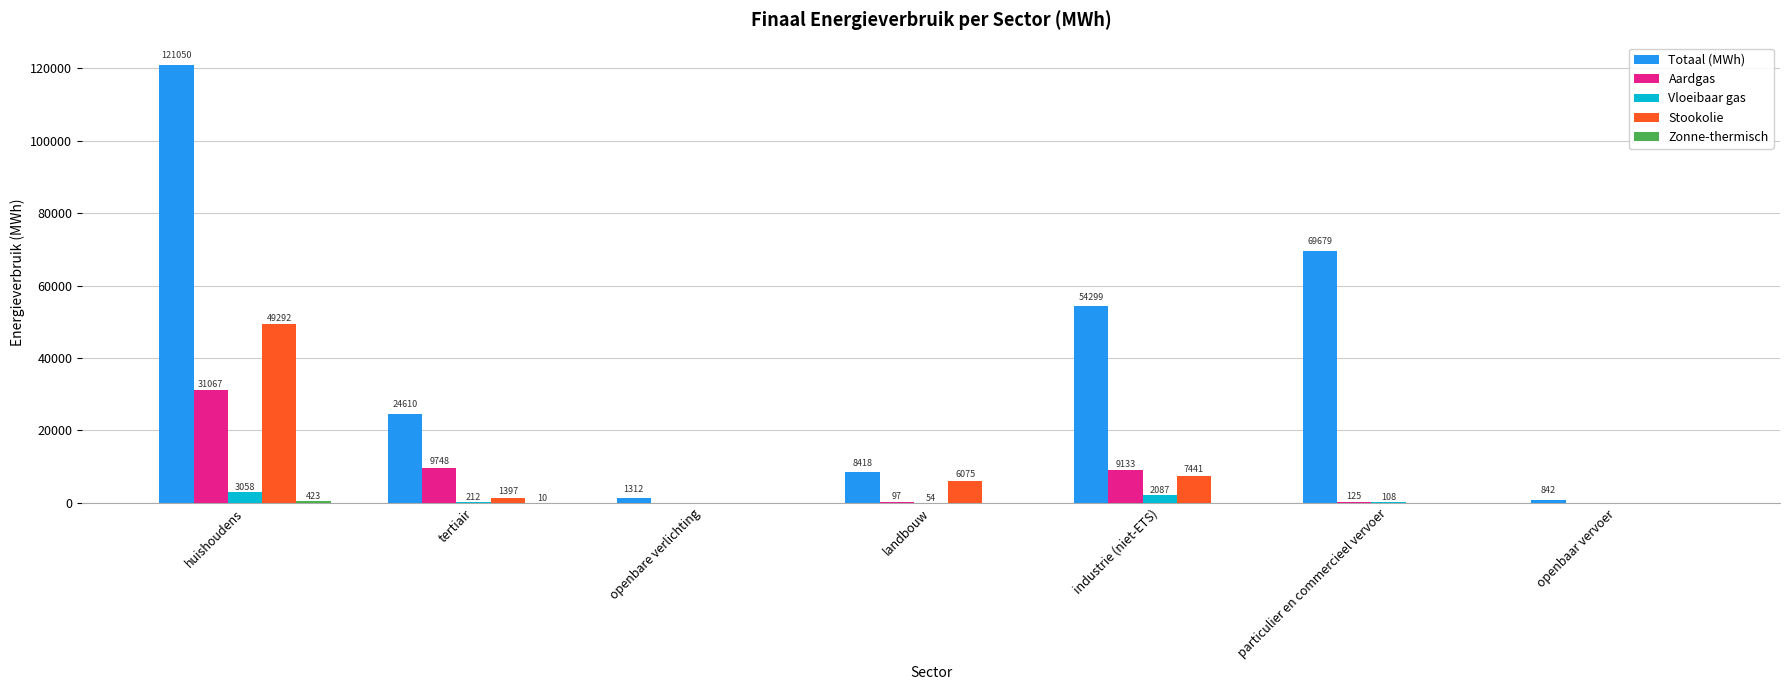

Is it true that Totaal (MWh) equals 24609.6 at tertiair?

True